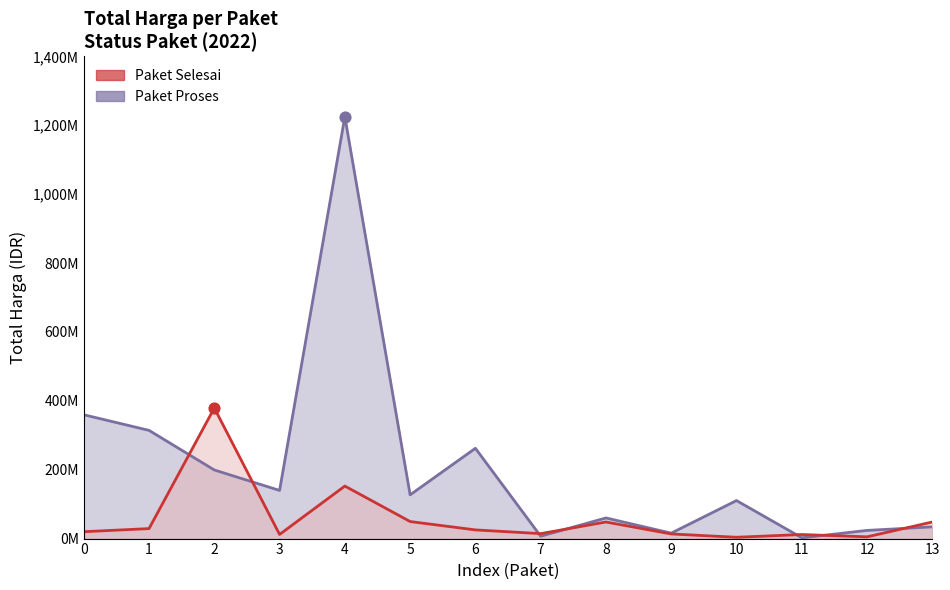

Is the value of Paket Selesai at 0 greater than the value of Paket Proses at 11?

Yes